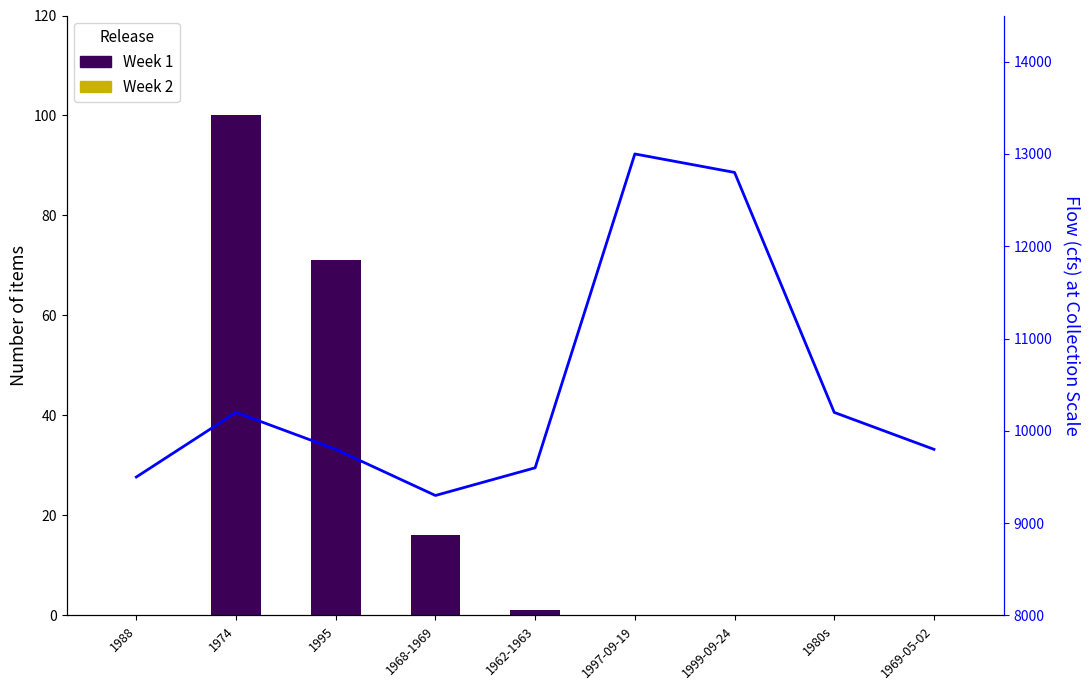

Which series changed the most between 1997-09-19 and 1999-09-24?

Flow (cfs)